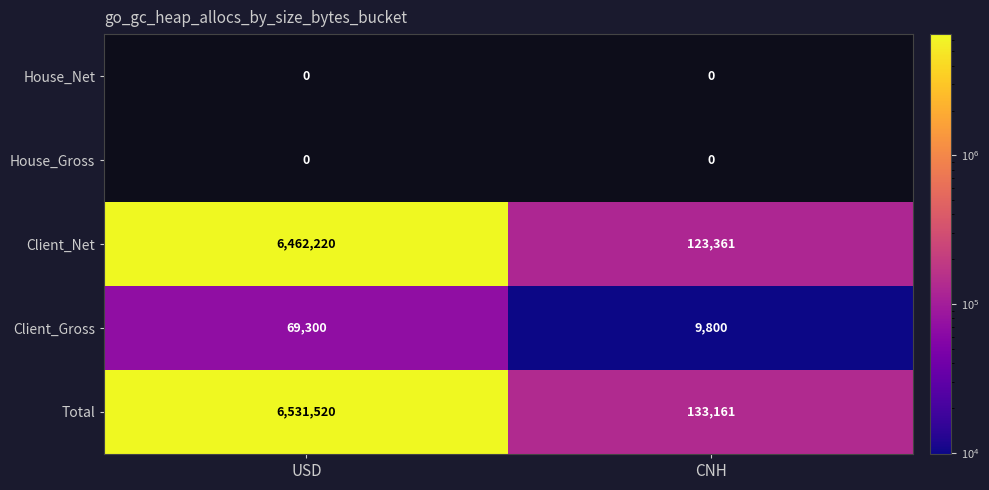

Reading right to left, transcribe all the data shown in this chart.

House_Net: CNH=0	USD=0
House_Gross: CNH=0	USD=0
Client_Net: CNH=123361	USD=6462220
Client_Gross: CNH=9800	USD=69300
Total: CNH=133161	USD=6531520